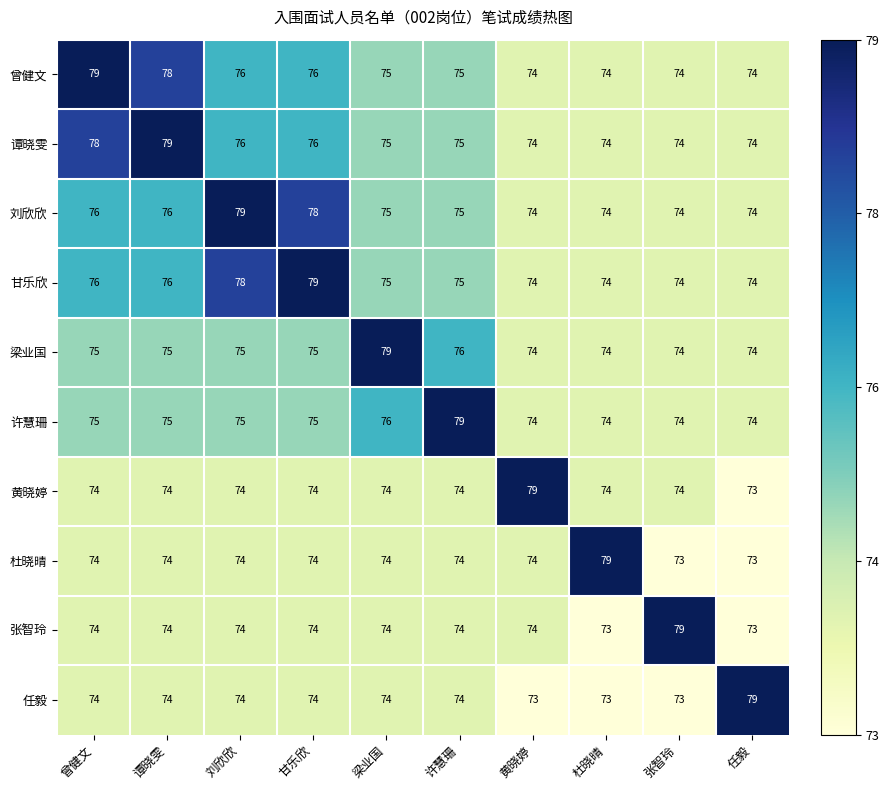

What is the sum of the 谭晓雯 values at 任毅 and 黄晓婷?

148